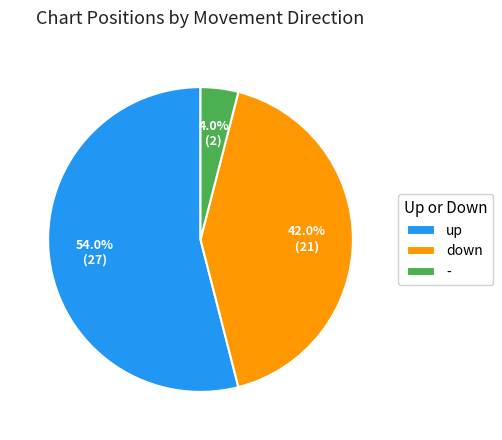

What is the smallest slice in the pie chart?

-